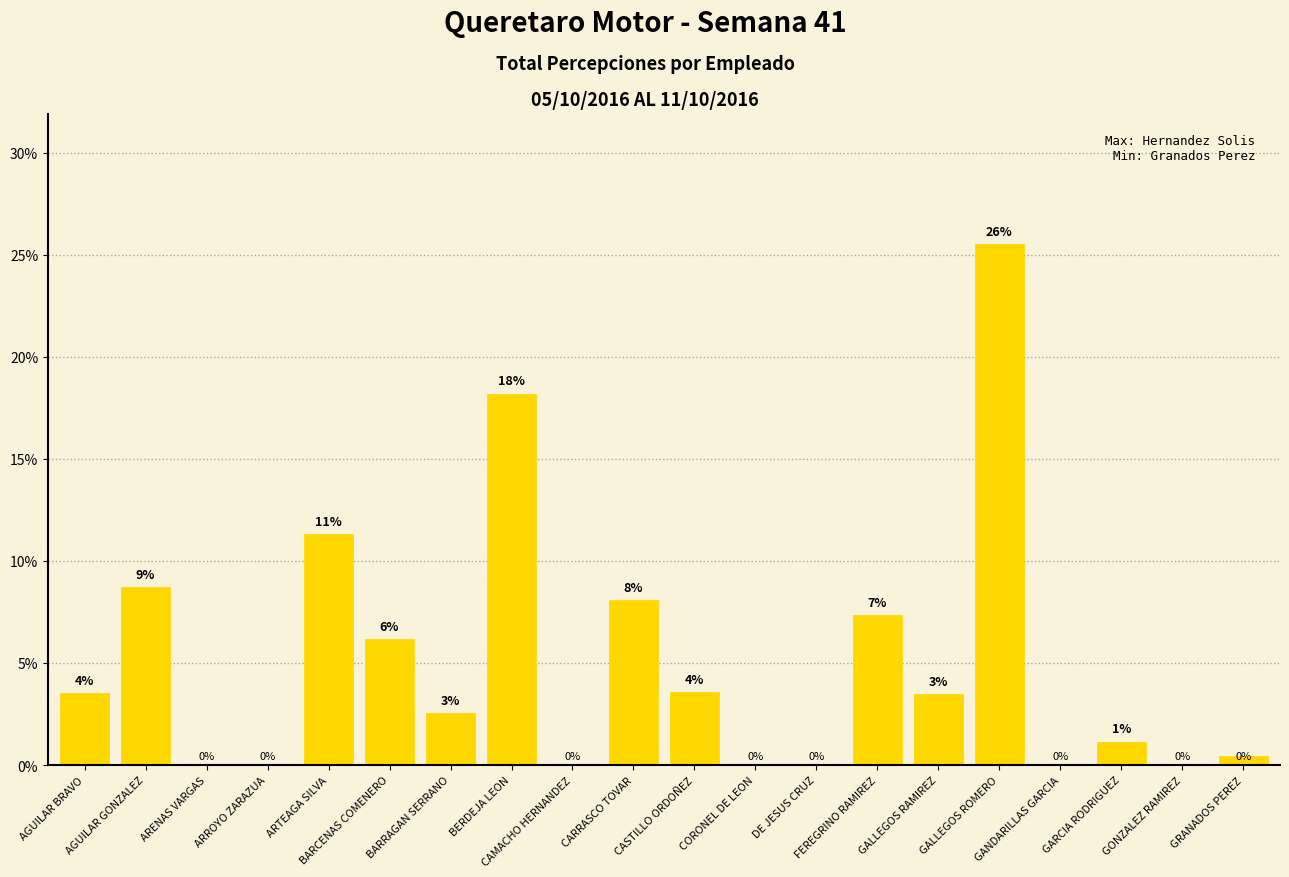

Reading right to left, what are all the values shown in this chart?

GRANADOS PEREZ=0.4	GONZALEZ RAMIREZ=0.0	GARCIA RODRIGUEZ=1.1	GANDARILLAS GARCIA=0.0	GALLEGOS ROMERO=25.5	GALLEGOS RAMIREZ=3.5	FEREGRINO RAMIREZ=7.3	DE JESUS CRUZ=0.0	CORONEL DE LEON=0.0	CASTILLO ORDOÑEZ=3.6	CARRASCO TOVAR=8.1	CAMACHO HERNANDEZ=0.0	BERDEJA LEON=18.2	BARRAGAN SERRANO=2.5	BARCENAS COMENERO=6.2	ARTEAGA SILVA=11.3	ARROYO ZARAZUA=0.0	ARENAS VARGAS=0.0	AGUILAR GONZALEZ=8.7	AGUILAR BRAVO=3.5